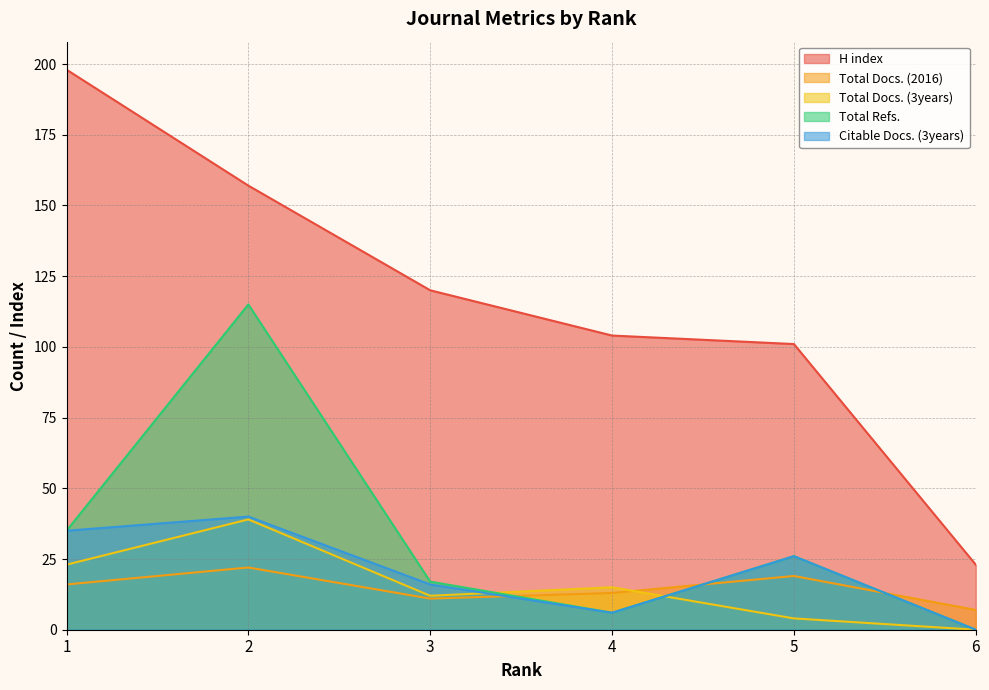

Reading left to right, list all the values displayed in this chart.

H index: 1=198	2=157	3=120	4=104	5=101	6=23
Total Docs. (2016): 1=16	2=22	3=11	4=13	5=19	6=7
Total Docs. (3years): 1=23	2=39	3=12	4=15	5=4	6=0
Total Refs.: 1=35	2=115	3=17	4=6	5=26	6=0
Citable Docs. (3years): 1=35	2=40	3=16	4=6	5=26	6=0